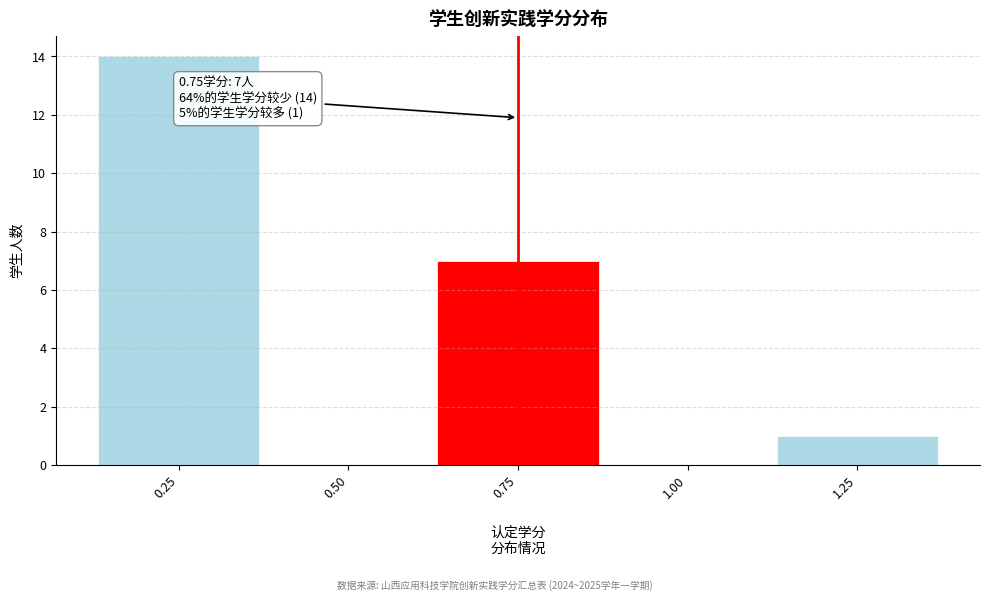

Over which range of the x-axis is the bar tallest?

0.125 to 0.375